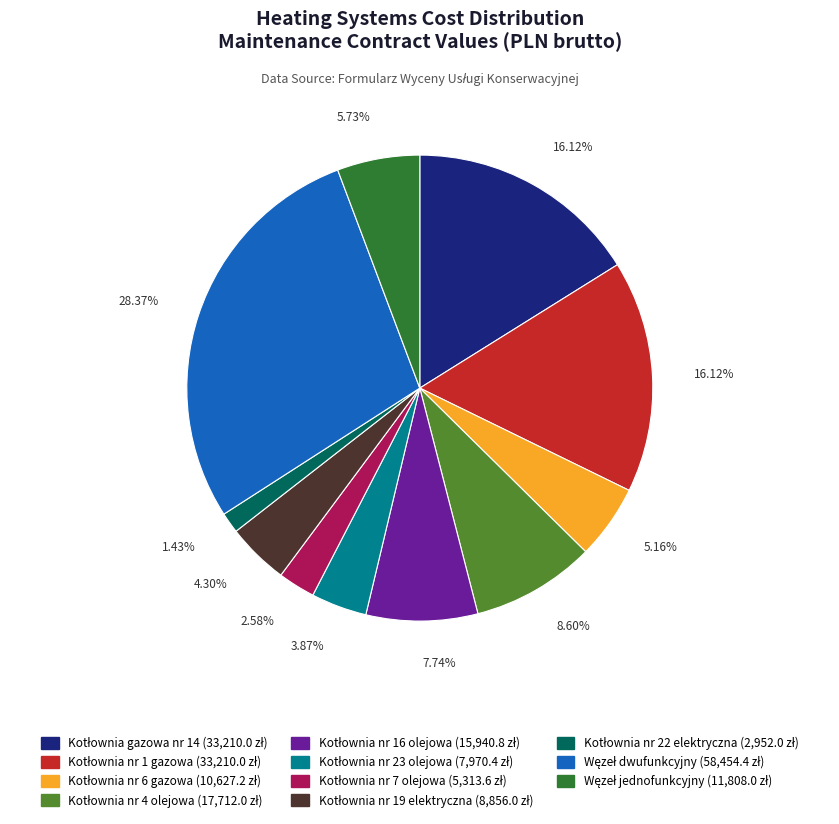

Is there any slice that represents more than half of the pie?

No